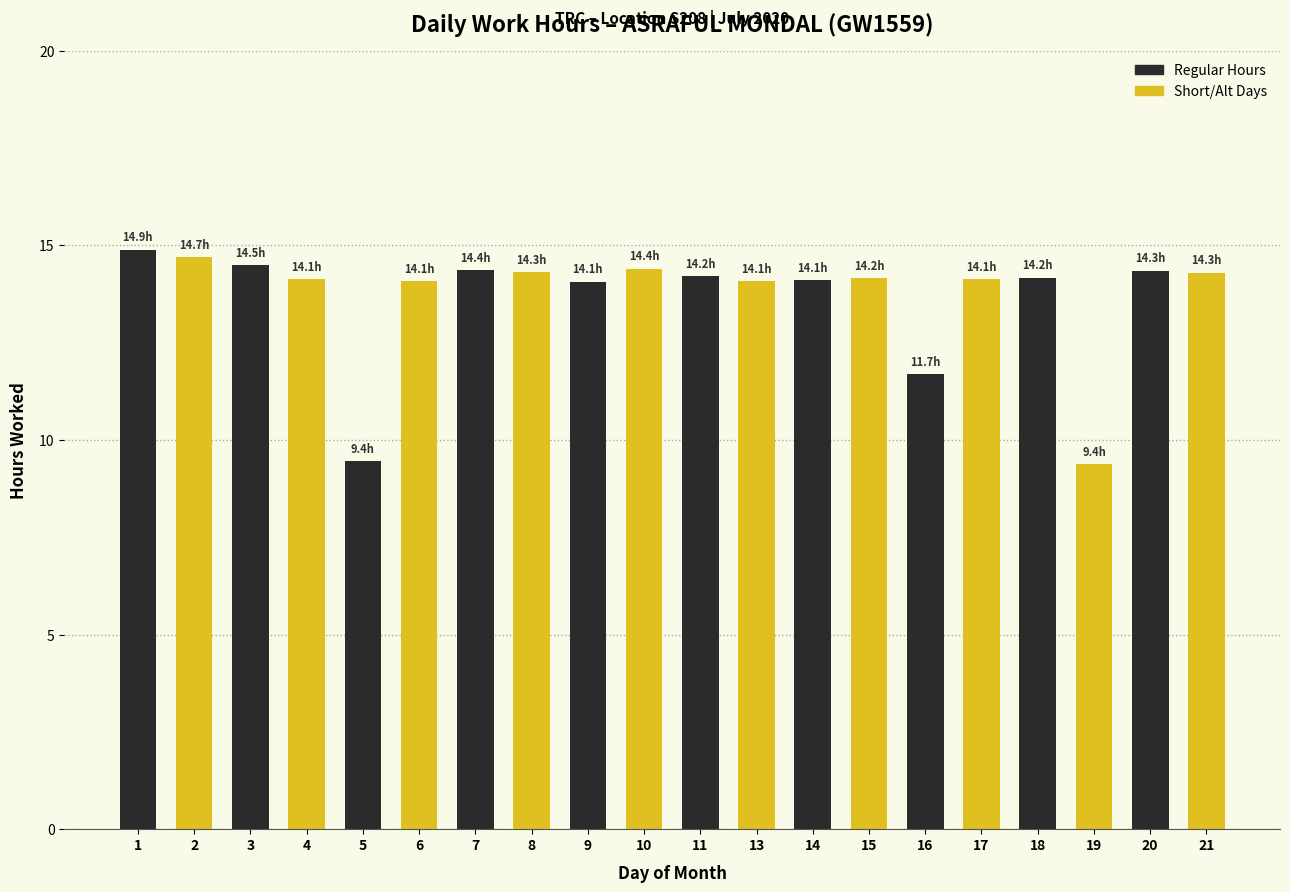

What is the value of the 4th bar from the left?

14.1